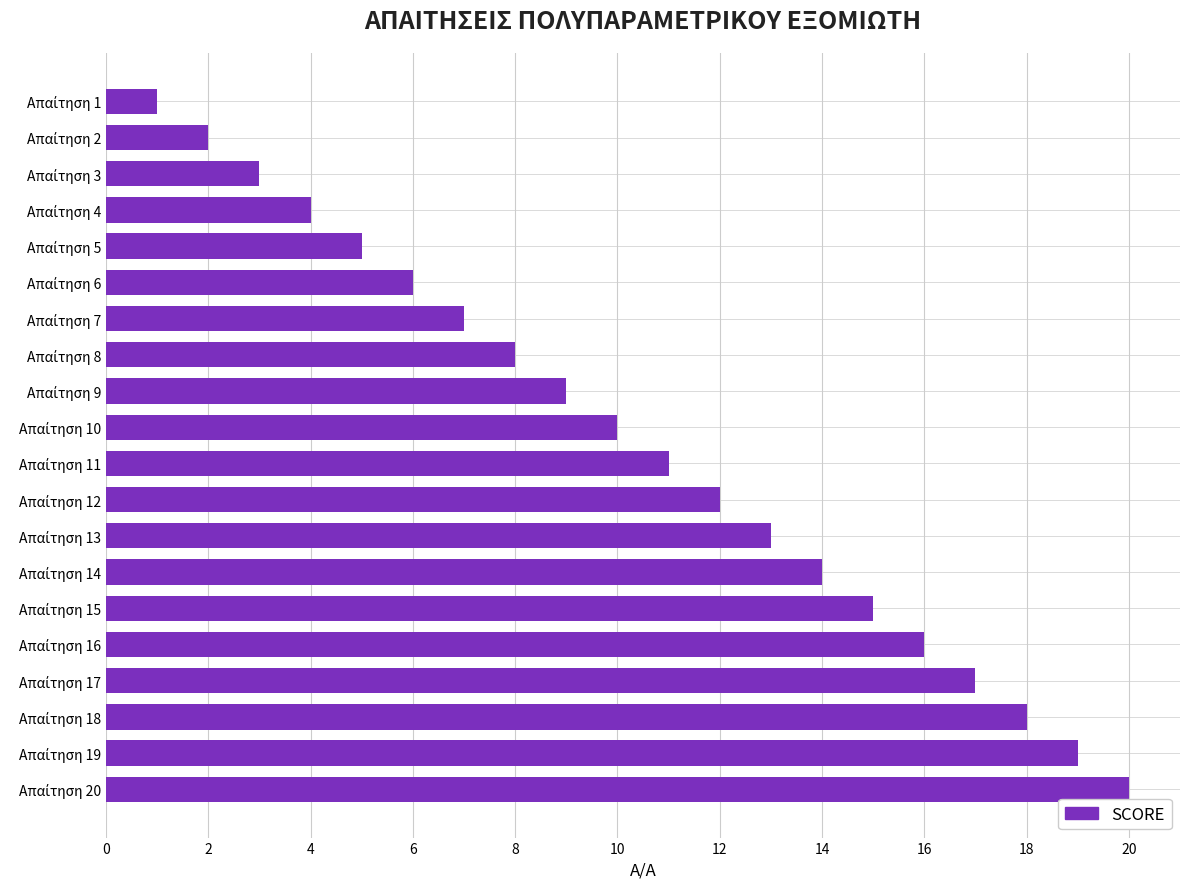

What is the greatest value displayed?

20